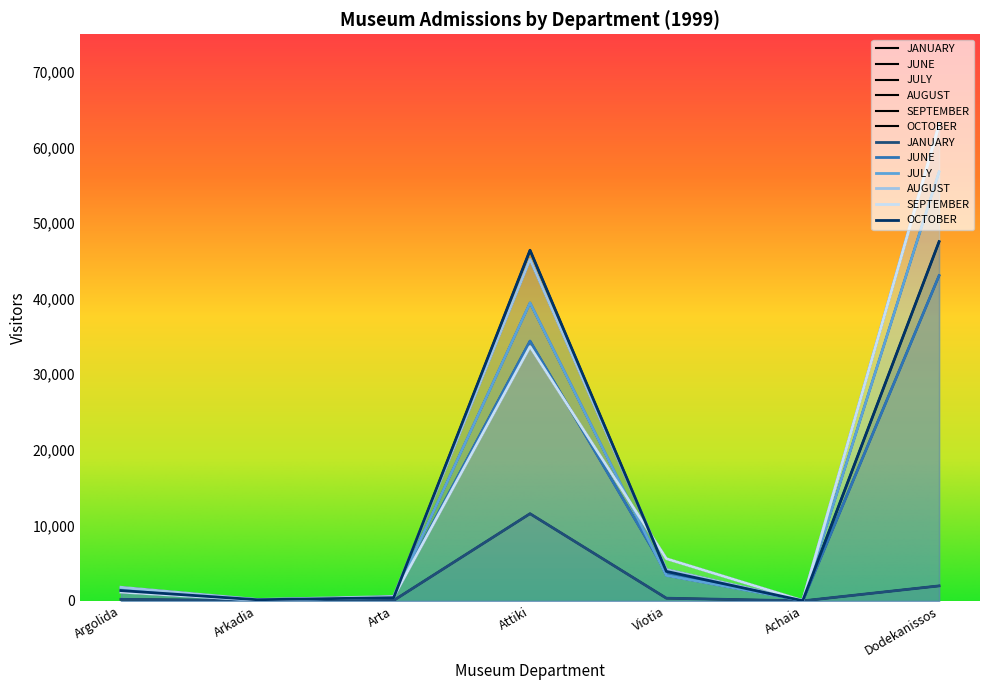

What position from the right is Argolida?

7